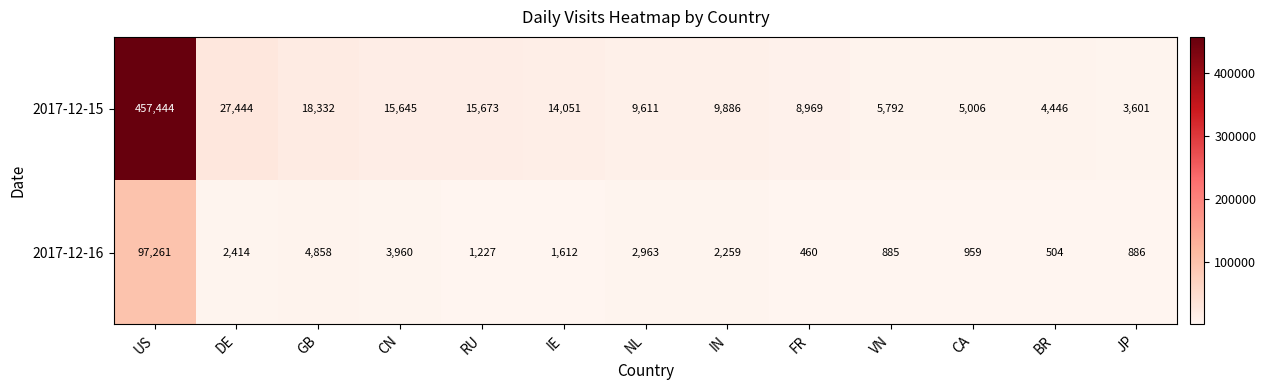

How many data points in 2017-12-15 are less than 9886?

6